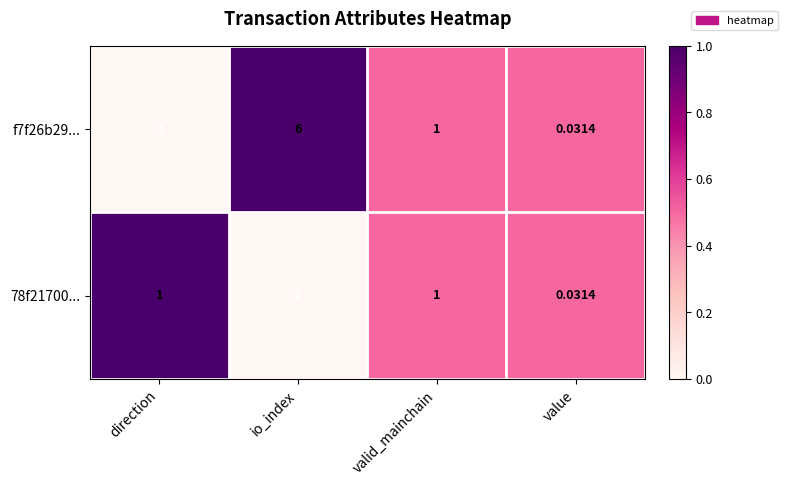

Where is f7f26b29... nearest to the value 2?

valid_mainchain